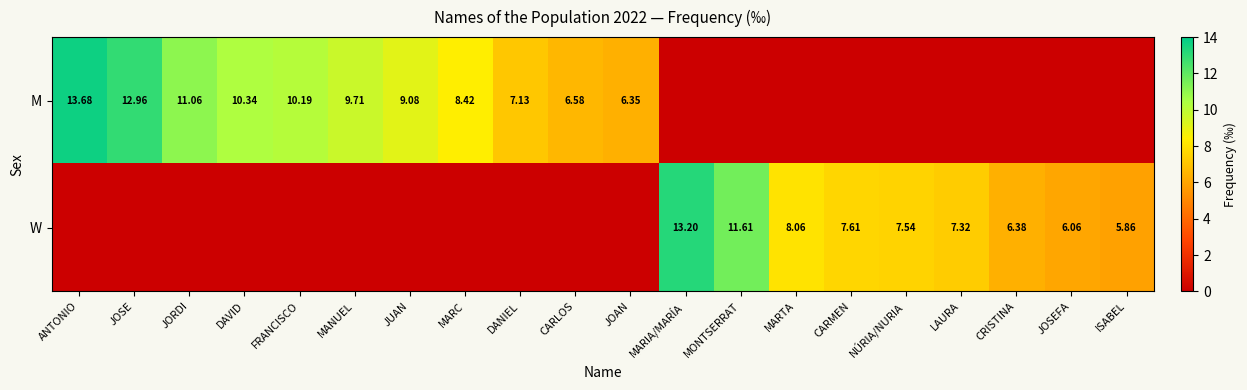

How many data points does each series have?

20